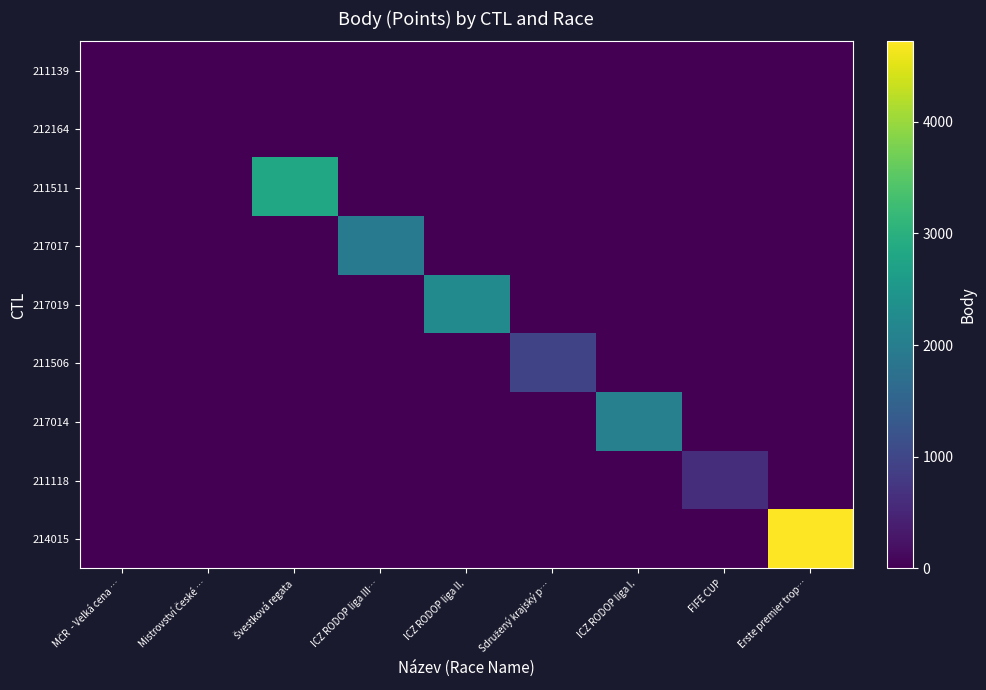

Reading left to right, extract all data points from this chart.

211139: MČR  - Velká cena …=0	Mistrovství České …=0	Švestková regata=0	ICZ RODOP liga III…=0	ICZ RODOP liga II.=0	Sdružený krajský p…=0	ICZ RODOP liga I.=0	FIFE CUP=0	Erste premier trop…=0
212164: MČR  - Velká cena …=0	Mistrovství České …=0	Švestková regata=0	ICZ RODOP liga III…=0	ICZ RODOP liga II.=0	Sdružený krajský p…=0	ICZ RODOP liga I.=0	FIFE CUP=0	Erste premier trop…=0
211511: MČR  - Velká cena …=0	Mistrovství České …=0	Švestková regata=2814	ICZ RODOP liga III…=0	ICZ RODOP liga II.=0	Sdružený krajský p…=0	ICZ RODOP liga I.=0	FIFE CUP=0	Erste premier trop…=0
217017: MČR  - Velká cena …=0	Mistrovství České …=0	Švestková regata=0	ICZ RODOP liga III…=1940	ICZ RODOP liga II.=0	Sdružený krajský p…=0	ICZ RODOP liga I.=0	FIFE CUP=0	Erste premier trop…=0
217019: MČR  - Velká cena …=0	Mistrovství České …=0	Švestková regata=0	ICZ RODOP liga III…=0	ICZ RODOP liga II.=2260	Sdružený krajský p…=0	ICZ RODOP liga I.=0	FIFE CUP=0	Erste premier trop…=0
211506: MČR  - Velká cena …=0	Mistrovství České …=0	Švestková regata=0	ICZ RODOP liga III…=0	ICZ RODOP liga II.=0	Sdružený krajský p…=969	ICZ RODOP liga I.=0	FIFE CUP=0	Erste premier trop…=0
217014: MČR  - Velká cena …=0	Mistrovství České …=0	Švestková regata=0	ICZ RODOP liga III…=0	ICZ RODOP liga II.=0	Sdružený krajský p…=0	ICZ RODOP liga I.=2050	FIFE CUP=0	Erste premier trop…=0
211118: MČR  - Velká cena …=0	Mistrovství České …=0	Švestková regata=0	ICZ RODOP liga III…=0	ICZ RODOP liga II.=0	Sdružený krajský p…=0	ICZ RODOP liga I.=0	FIFE CUP=613	Erste premier trop…=0
214015: MČR  - Velká cena …=0	Mistrovství České …=0	Švestková regata=0	ICZ RODOP liga III…=0	ICZ RODOP liga II.=0	Sdružený krajský p…=0	ICZ RODOP liga I.=0	FIFE CUP=0	Erste premier trop…=4721